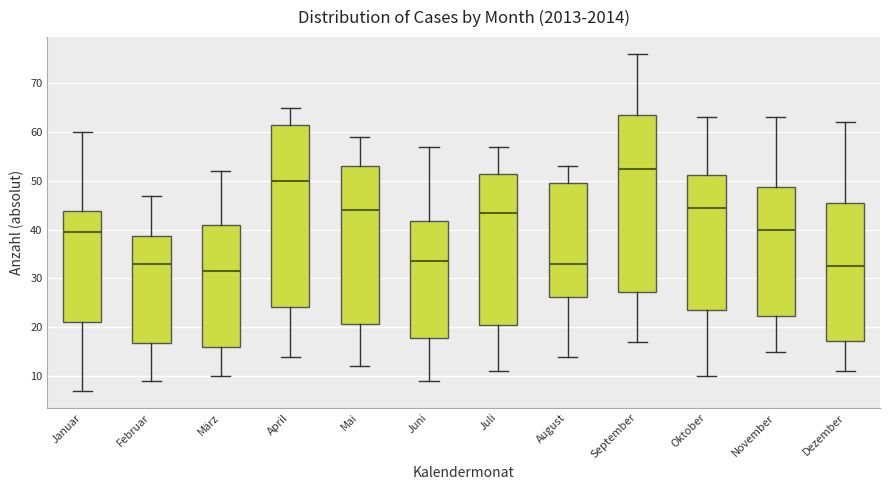

Where does the lower whisker of the box for November end on the y-axis? The values are not printed on the chart, so give them approximately, as read against the axis.

15